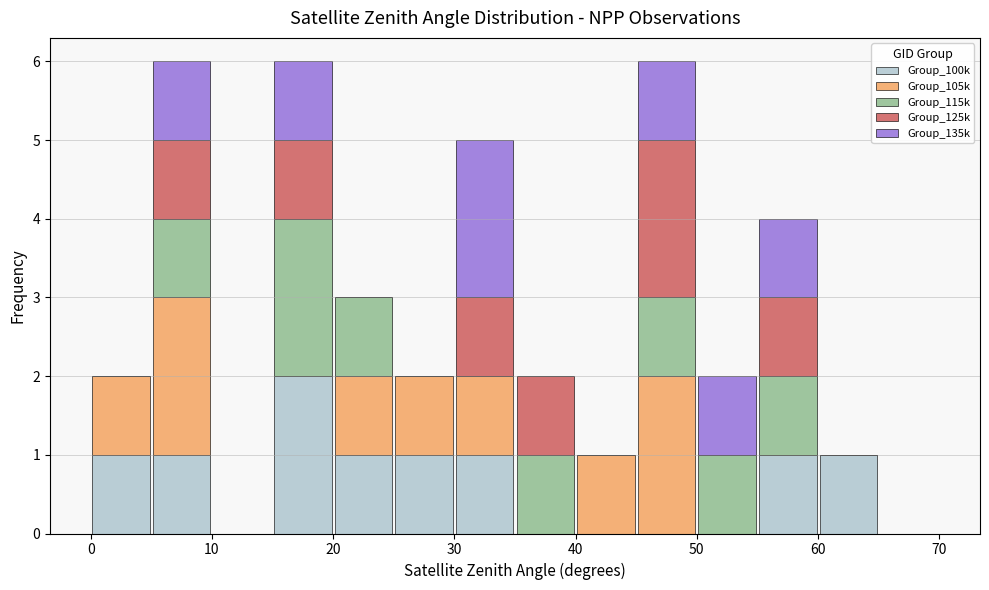

What is the total height of the stacked bar covering 5 to 10 on the x-axis? The values are not printed on the chart, so give them approximately, as read against the axis.

6